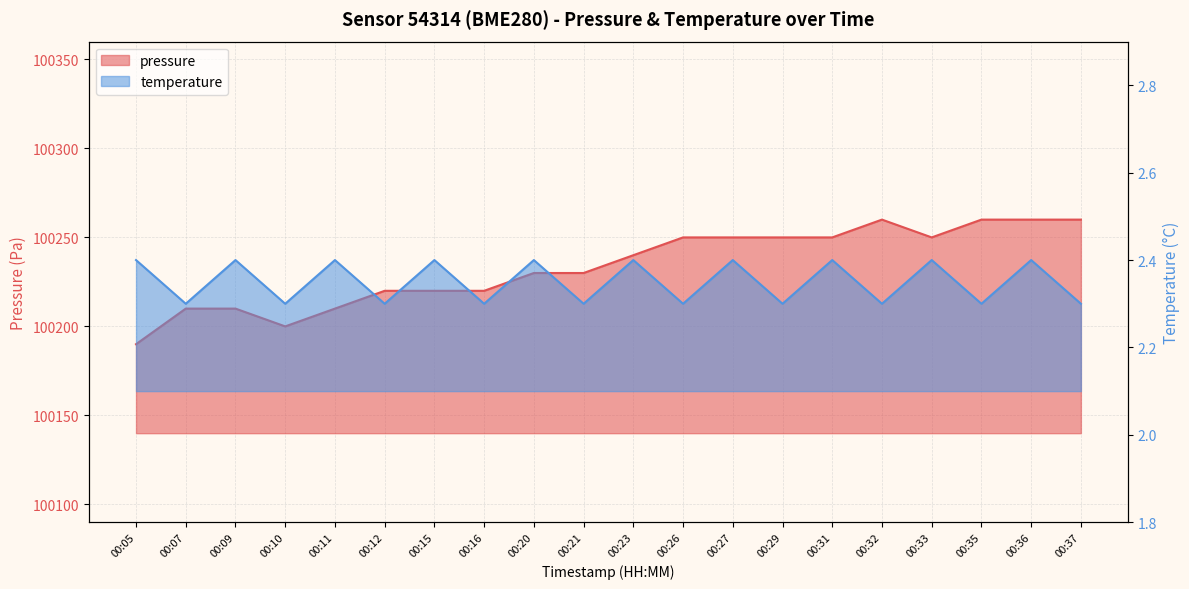

Reading left to right, list all the values displayed in this chart.

pressure: 100190.0	100210.0	100210.0	100200.0	100210.0	100220.0	100220.0	100220.0	100230.0	100230.0	100240.0	100250.0	100250.0	100250.0	100250.0	100260.0	100250.0	100260.0	100260.0	100260.0
temperature: 2.4	2.3	2.4	2.3	2.4	2.3	2.4	2.3	2.4	2.3	2.4	2.3	2.4	2.3	2.4	2.3	2.4	2.3	2.4	2.3